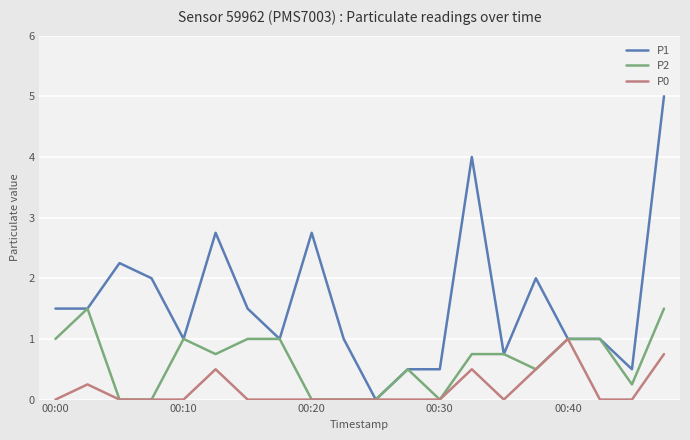

Rank the series by their maximum value, from highest to lowest.

P1, P2, P0